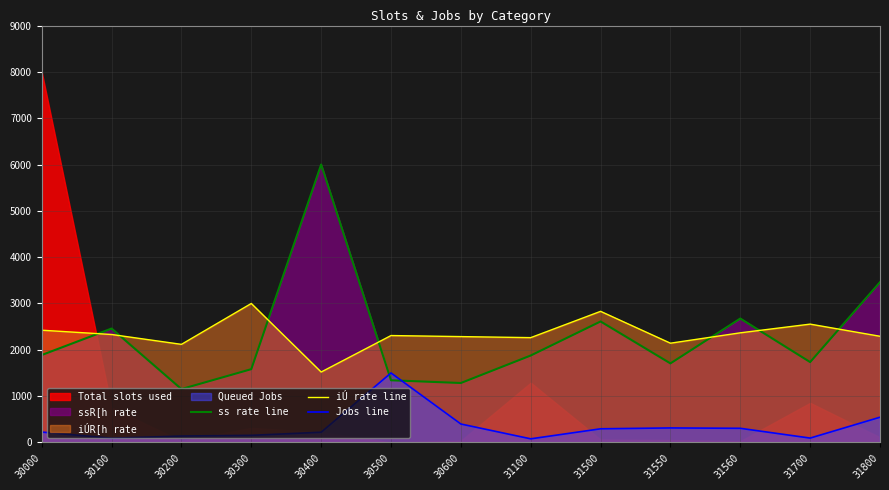

Reading left to right, transcribe all the data shown in this chart.

ss rate line: 1887.3	2458.9	1152.0	1581.8	6000.0	1341.8	1282.9	1876.4	2611.6	1706.2	2674.9	1734.5	3460.4
iÚ rate line: 2423.1	2330.3	2117.6	3000.0	1520.4	2307.7	2285.1	2262.4	2830.3	2142.5	2366.5	2554.3	2291.9
Jobs line: 224.5	91.4	138.4	153.2	220.4	1500.0	397.8	78.0	294.4	313.2	305.1	94.1	544.4